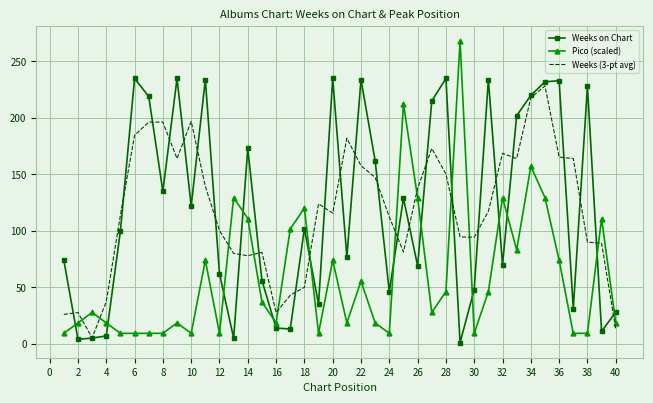

What is the maximum value for Weeks (3-pt avg)?

228.3